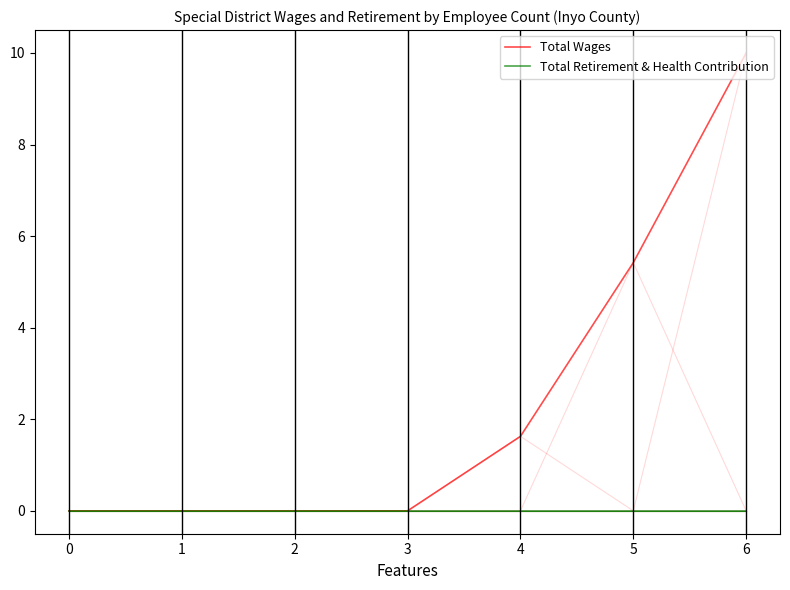

Rank the categories by Total Wages value from lowest to highest.

0, 1, 2, 3, 4, 5, 6